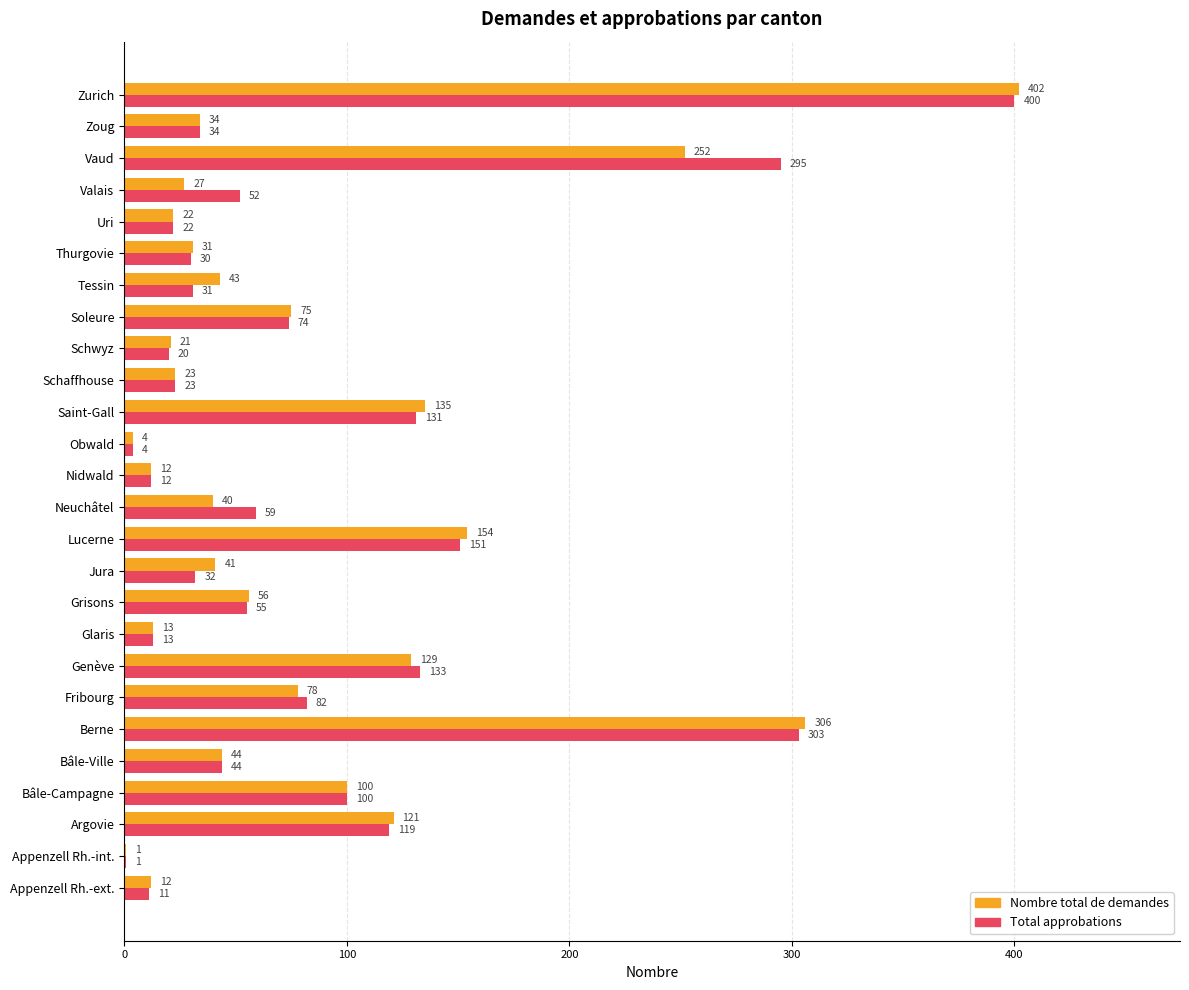

What is the sum of all Nombre total de demandes values?

2176